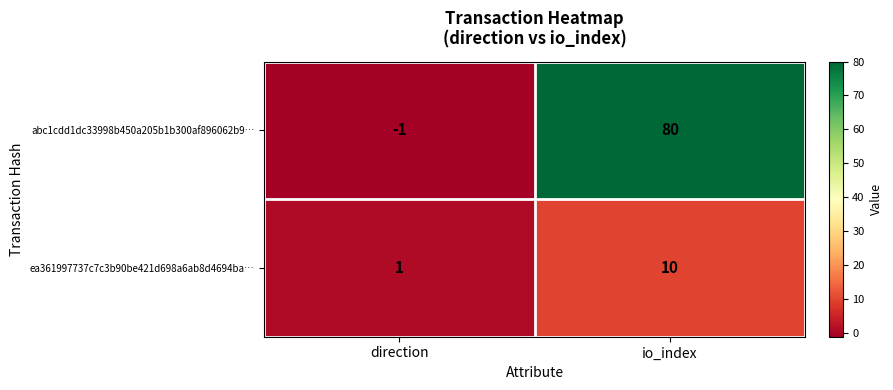

What is the spread (max minus min) of values at direction?

2